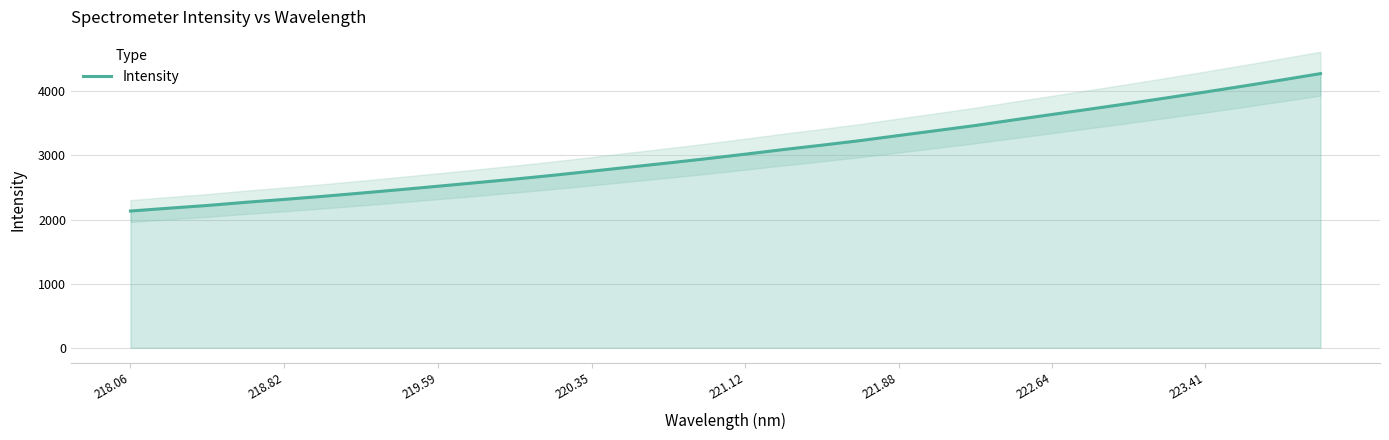

True or false: Intensity has a value of 6217.2 at 222.64.

False